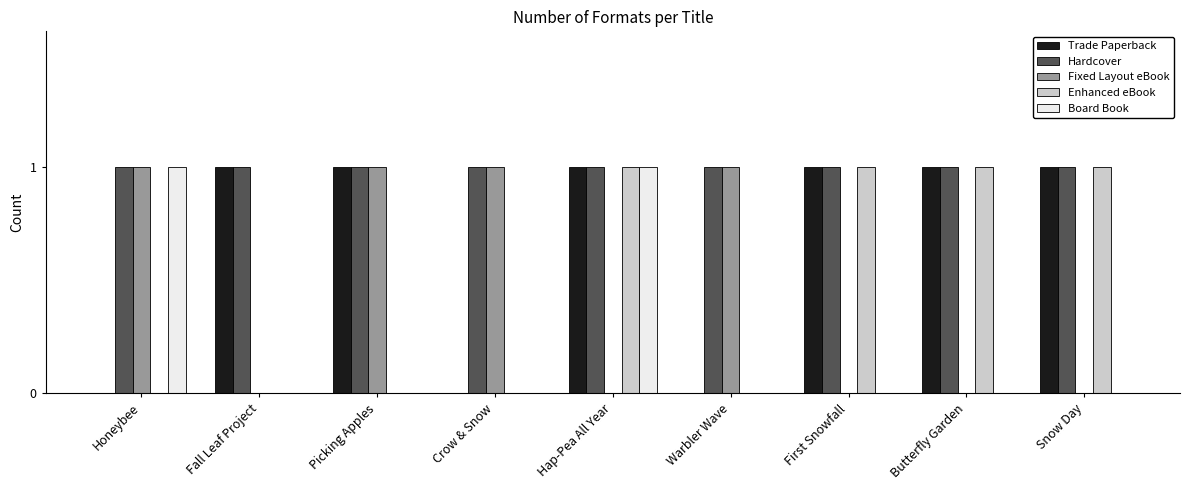

What is the sum of all Hardcover values?

9